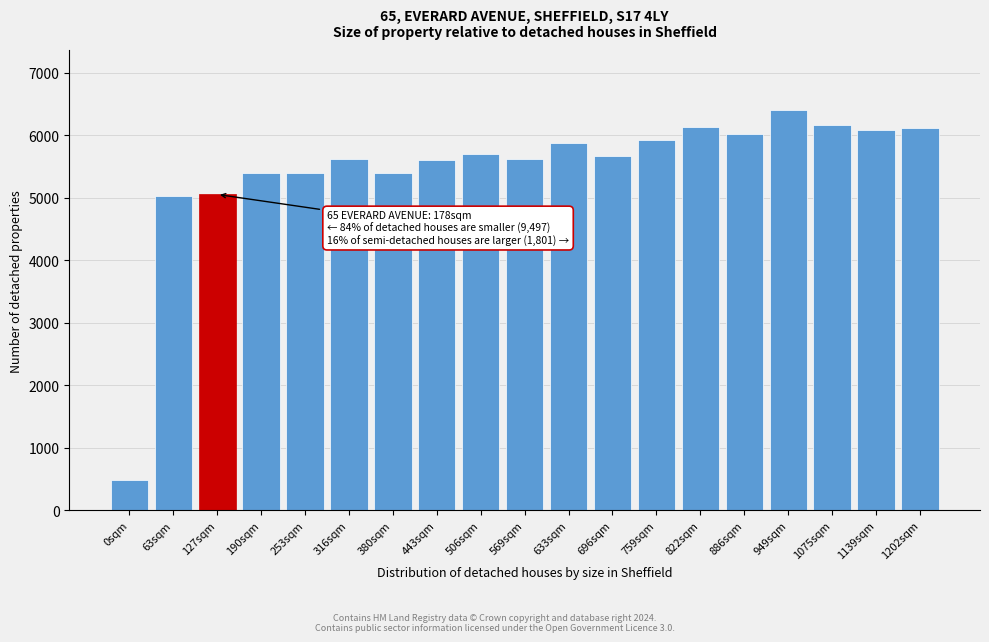

Is it true that the value at 1202sqm is 6120?

True